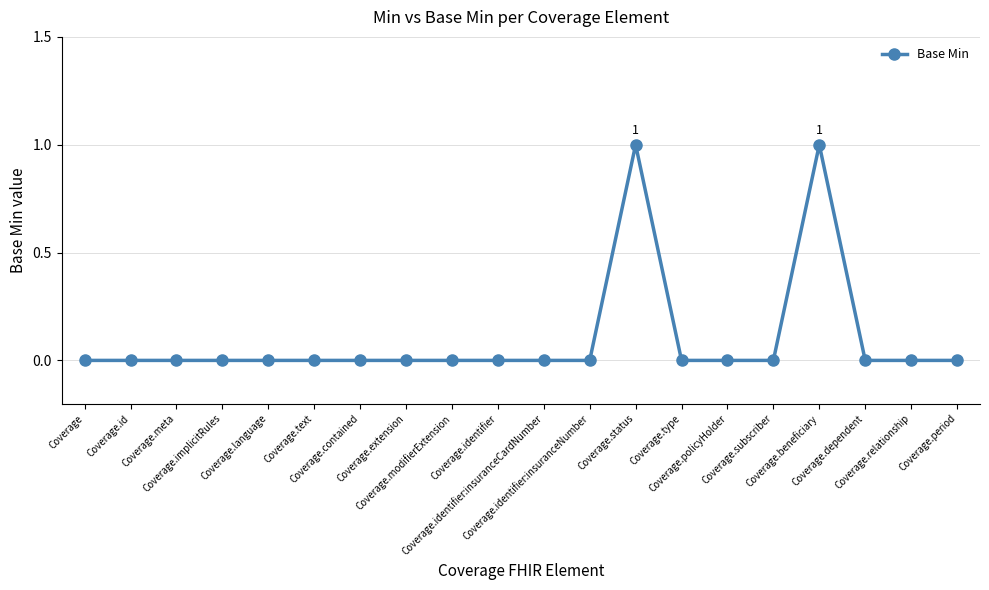

True or false: there are more than 1 points higher than both neighbors.

True